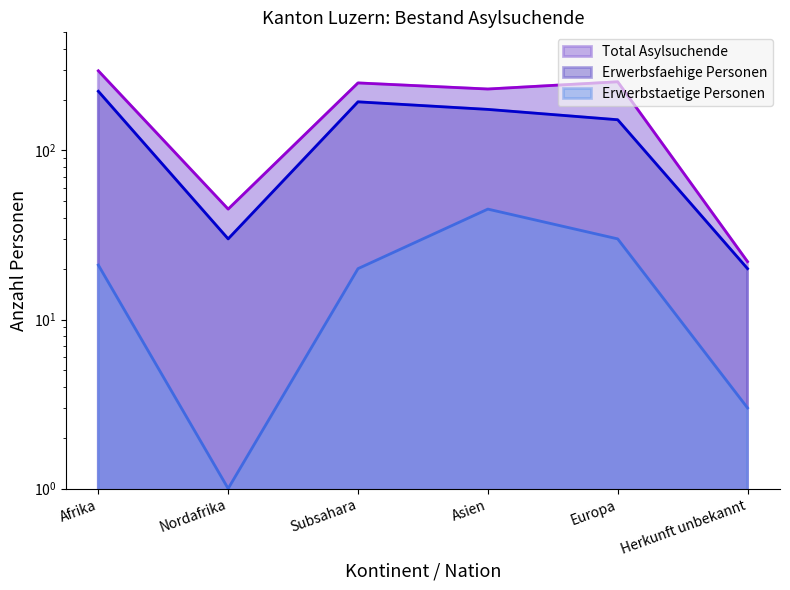

What are all the series names shown in the legend?

Total Asylsuchende, Erwerbsfaehige Personen, Erwerbstaetige Personen